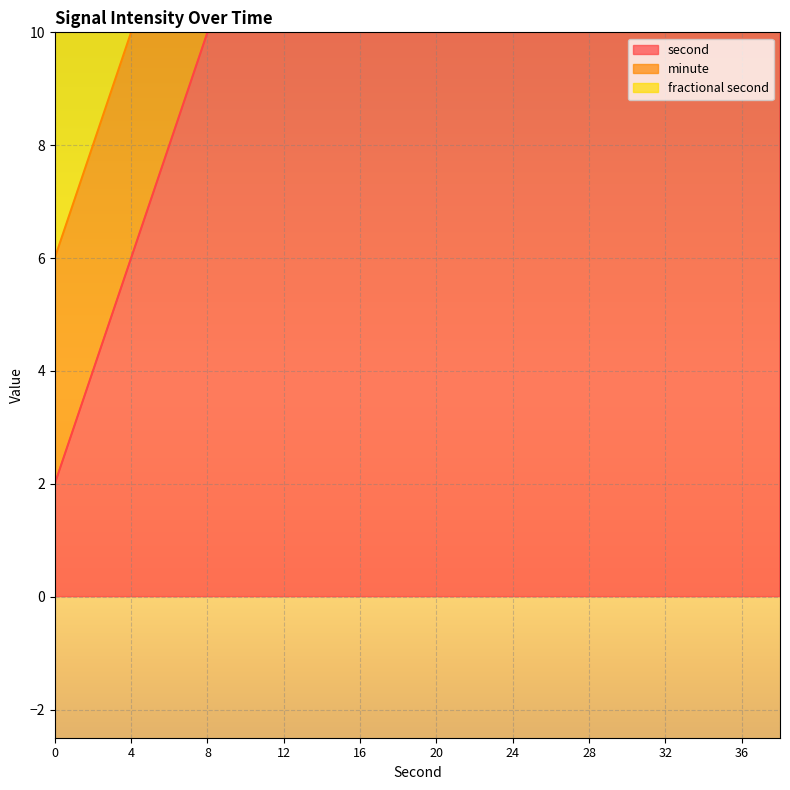

The second series shows 20 at 20. True or false?

True